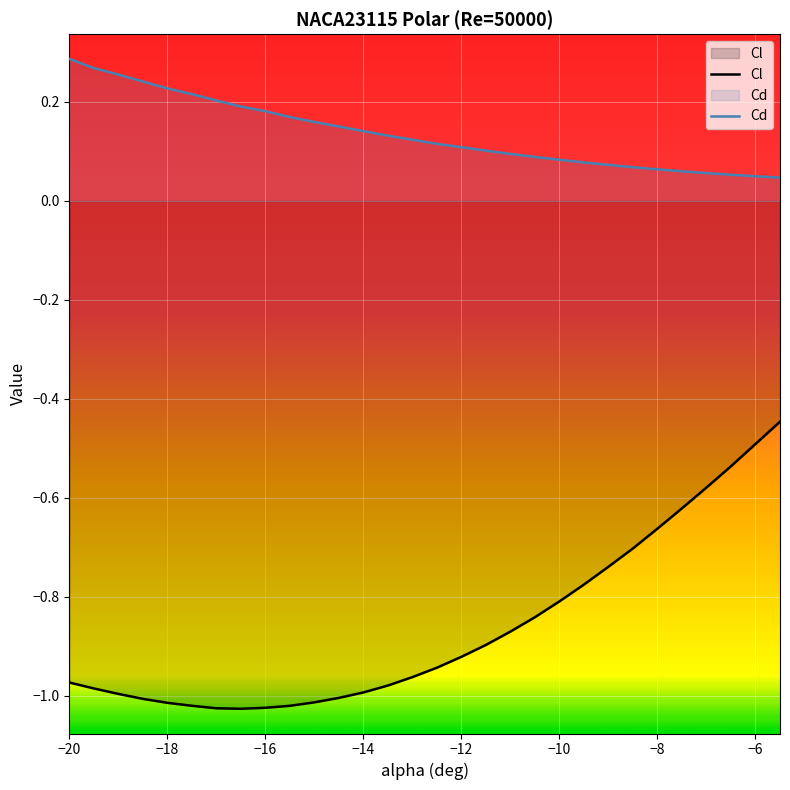

What is the difference between the second highest and minimum values in the Cl series?

0.5